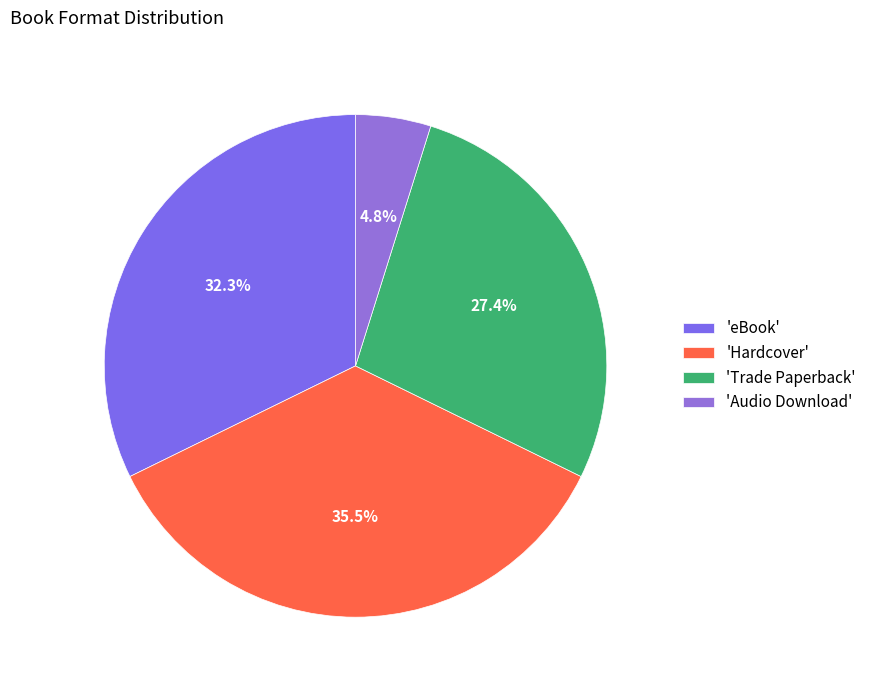

Count the number of slices in the pie.

4